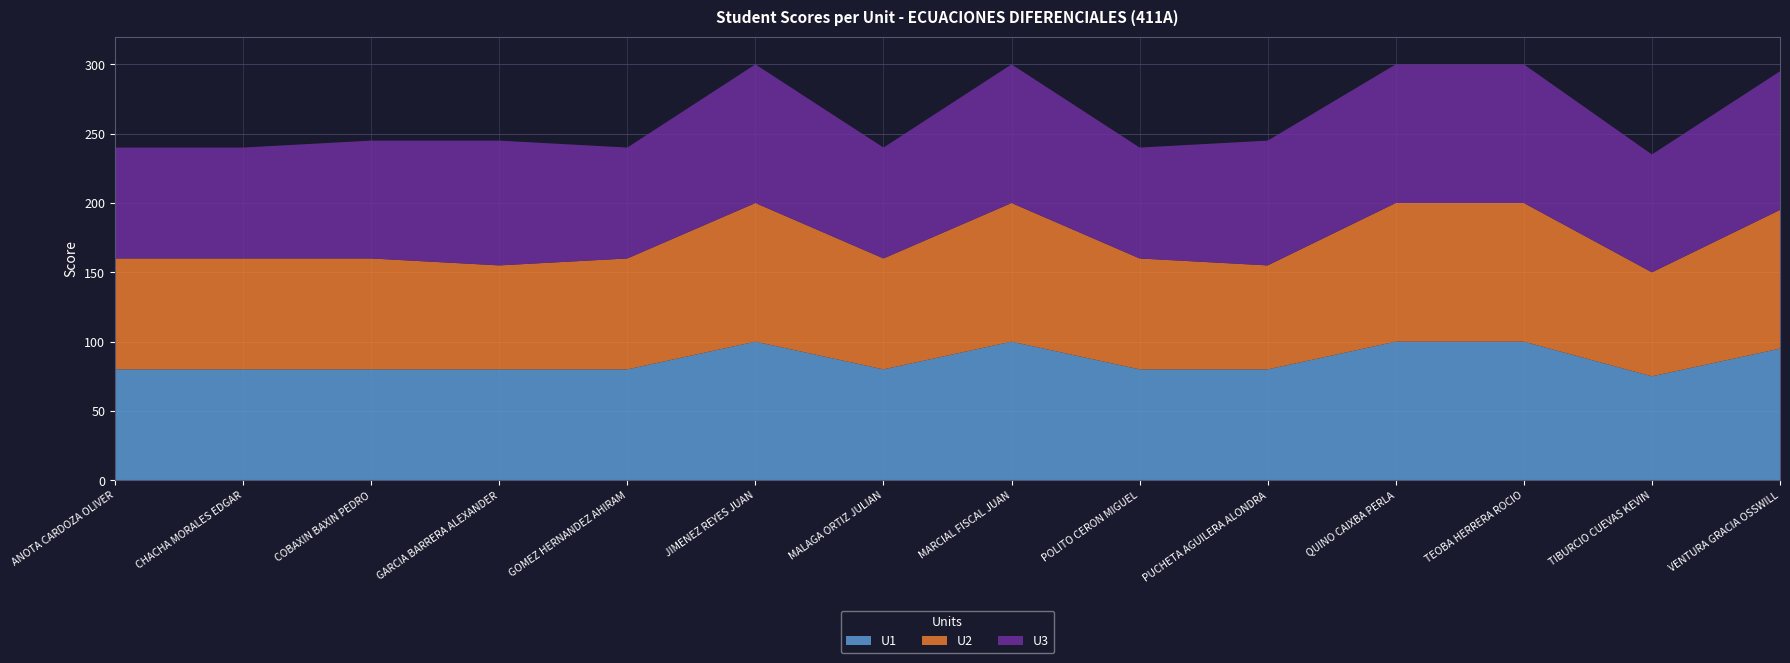

Reading left to right, list all the values displayed in this chart.

U1: ANOTA CARDOZA OLIVER=80	CHACHA MORALES EDGAR=80	COBAXIN BAXIN PEDRO=80	GARCIA BARRERA ALEXANDER=80	GOMEZ HERNANDEZ AHIRAM=80	JIMENEZ REYES JUAN=100	MALAGA ORTIZ JULIAN=80	MARCIAL FISCAL JUAN=100	POLITO CERON MIGUEL=80	PUCHETA AGUILERA ALONDRA=80	QUINO CAIXBA PERLA=100	TEOBA HERRERA ROCIO=100	TIBURCIO CUEVAS KEVIN=75	VENTURA GRACIA OSSWILL=95
U2: ANOTA CARDOZA OLIVER=80	CHACHA MORALES EDGAR=80	COBAXIN BAXIN PEDRO=80	GARCIA BARRERA ALEXANDER=75	GOMEZ HERNANDEZ AHIRAM=80	JIMENEZ REYES JUAN=100	MALAGA ORTIZ JULIAN=80	MARCIAL FISCAL JUAN=100	POLITO CERON MIGUEL=80	PUCHETA AGUILERA ALONDRA=75	QUINO CAIXBA PERLA=100	TEOBA HERRERA ROCIO=100	TIBURCIO CUEVAS KEVIN=75	VENTURA GRACIA OSSWILL=100
U3: ANOTA CARDOZA OLIVER=80	CHACHA MORALES EDGAR=80	COBAXIN BAXIN PEDRO=85	GARCIA BARRERA ALEXANDER=90	GOMEZ HERNANDEZ AHIRAM=80	JIMENEZ REYES JUAN=100	MALAGA ORTIZ JULIAN=80	MARCIAL FISCAL JUAN=100	POLITO CERON MIGUEL=80	PUCHETA AGUILERA ALONDRA=90	QUINO CAIXBA PERLA=100	TEOBA HERRERA ROCIO=100	TIBURCIO CUEVAS KEVIN=85	VENTURA GRACIA OSSWILL=100